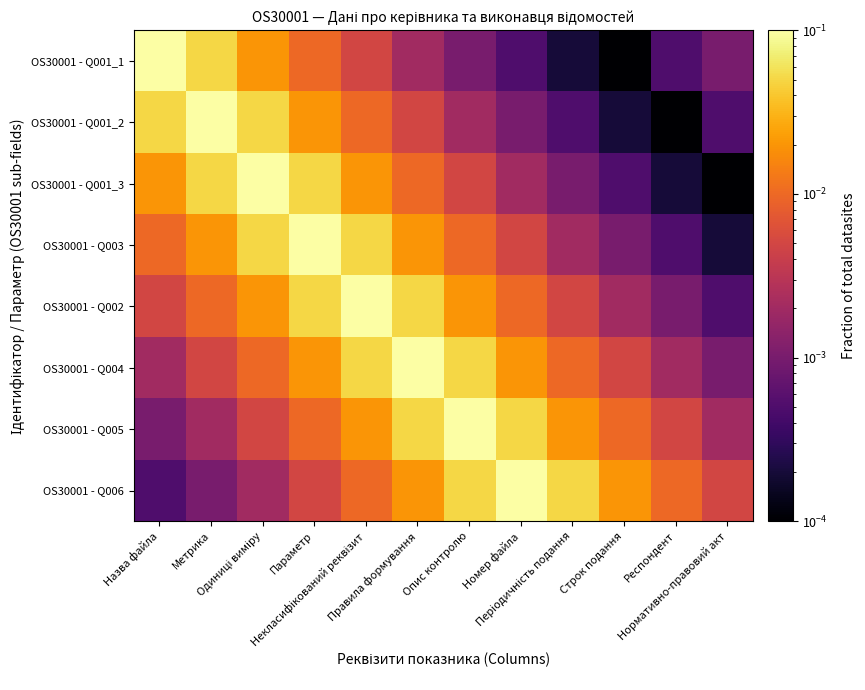

Which label corresponds to the smallest value in the chart?

Строк подання